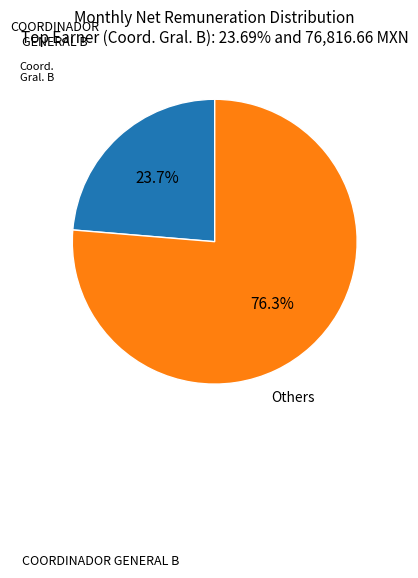

Is there any slice that represents more than half of the pie?

Yes